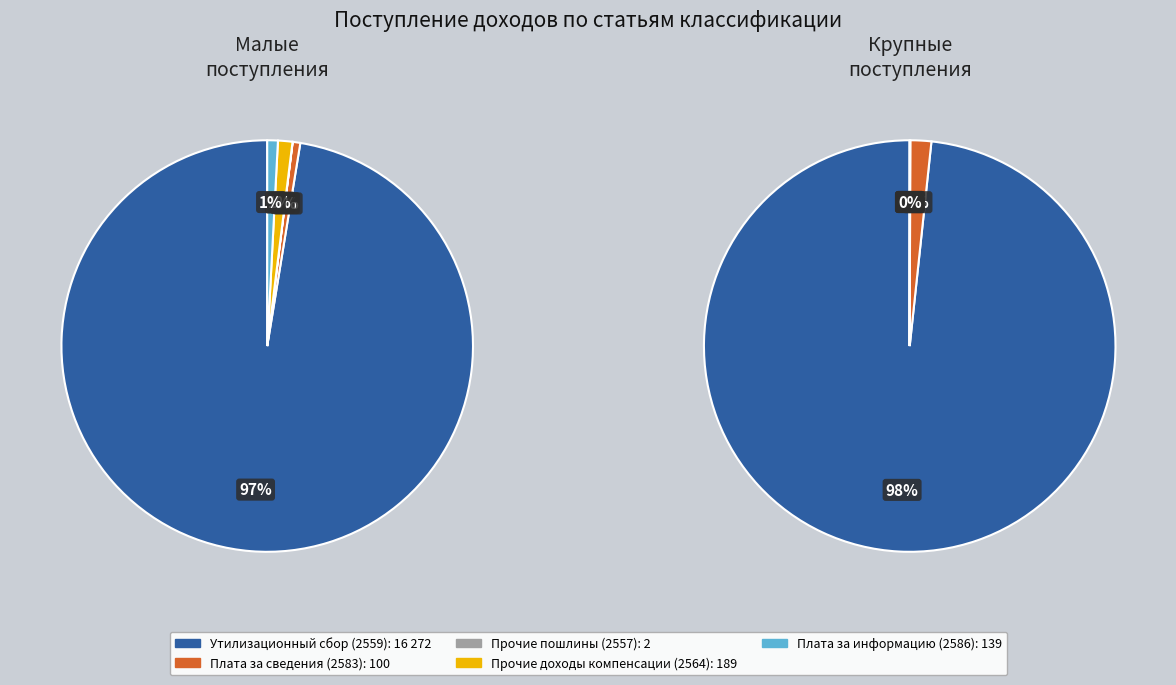

To the nearest percent, what is the difference between the 0 and 1 slice percentages?

96%